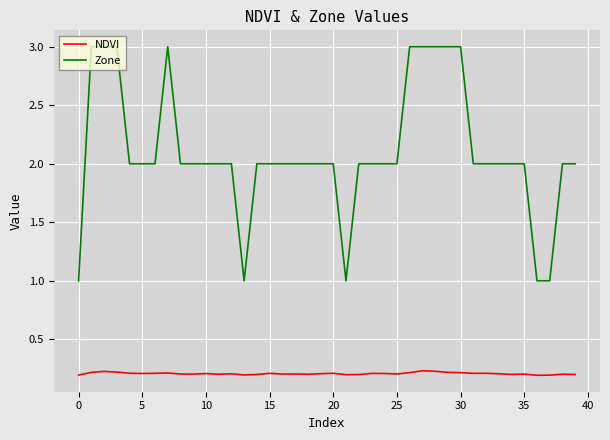

Which series has the largest total across all categories?

Zone